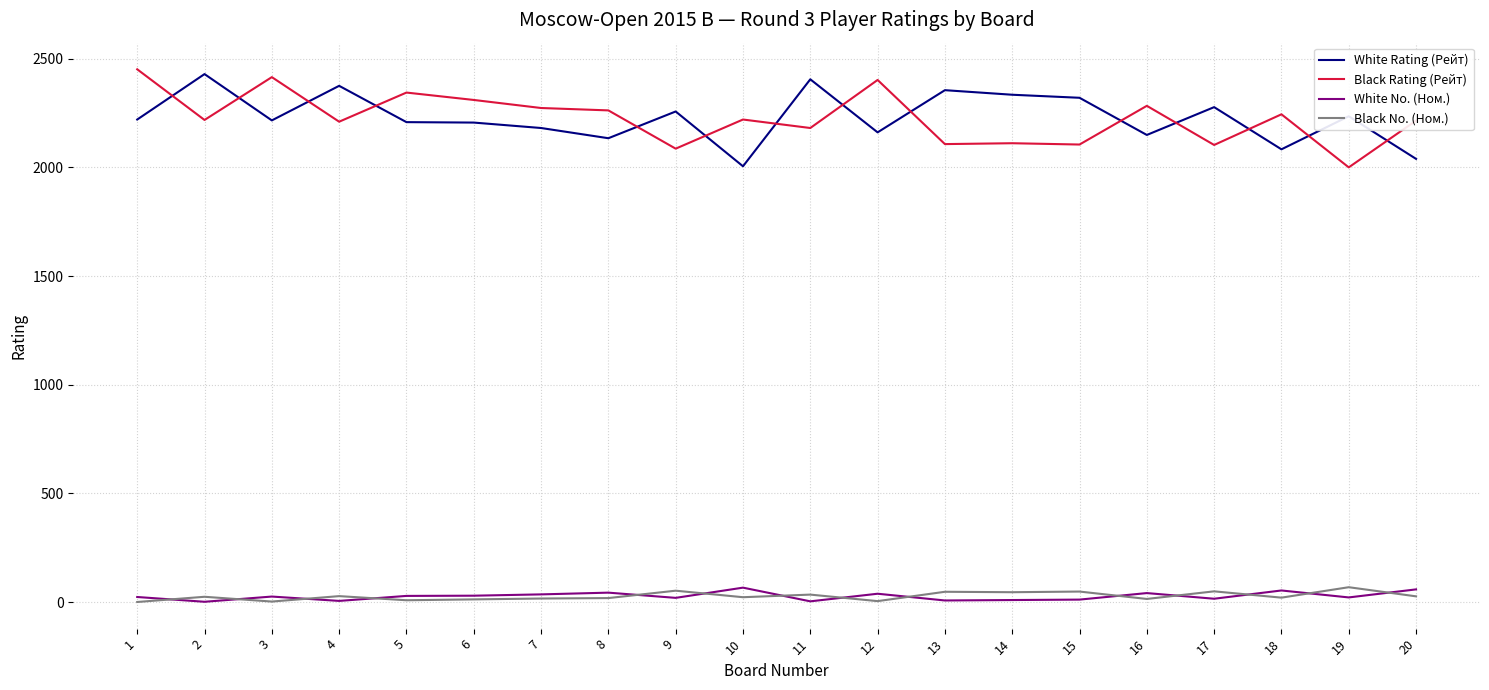

What are all the series names shown in the legend?

White Rating (Рейт), Black Rating (Рейт), White No. (Ном.), Black No. (Ном.)